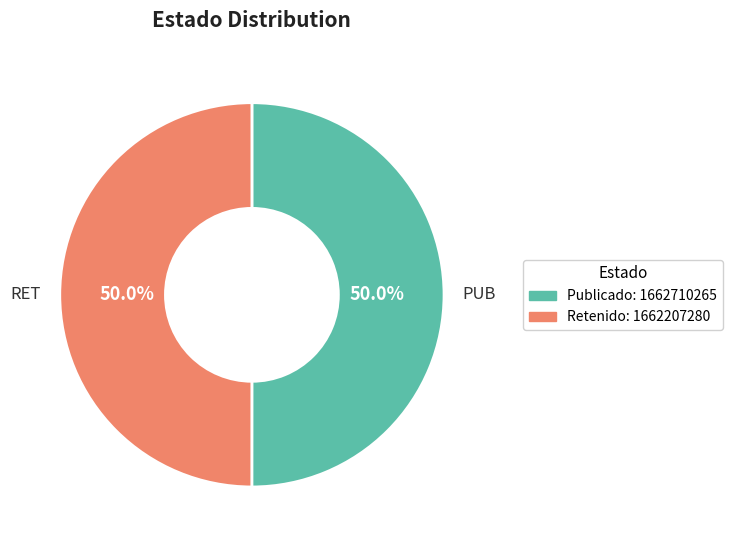

Do Retenido: 1662207280 and Publicado: 1662710265 together represent more than half of the pie?

Yes